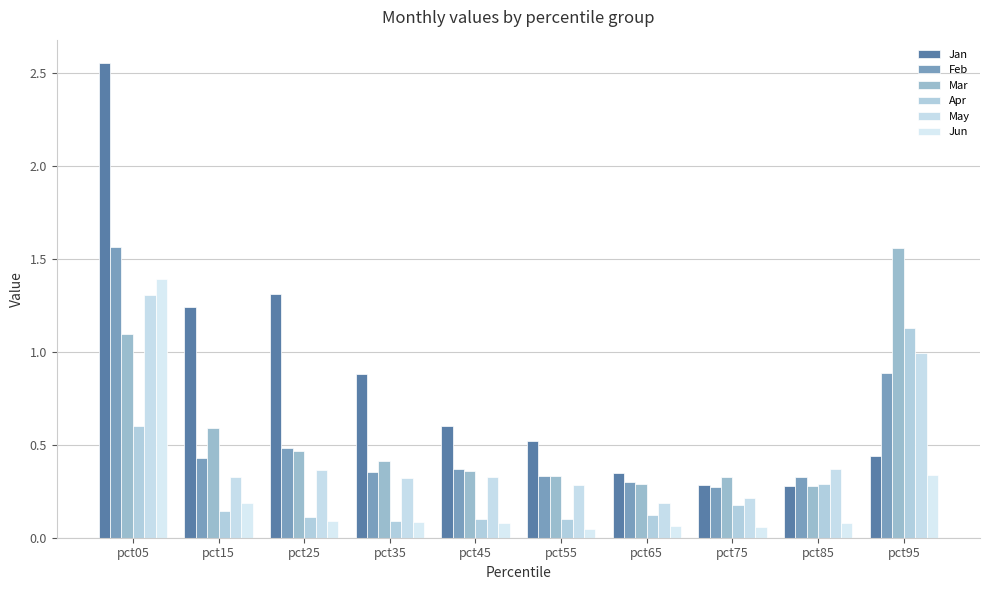

Which series has the largest total across all categories?

Jan